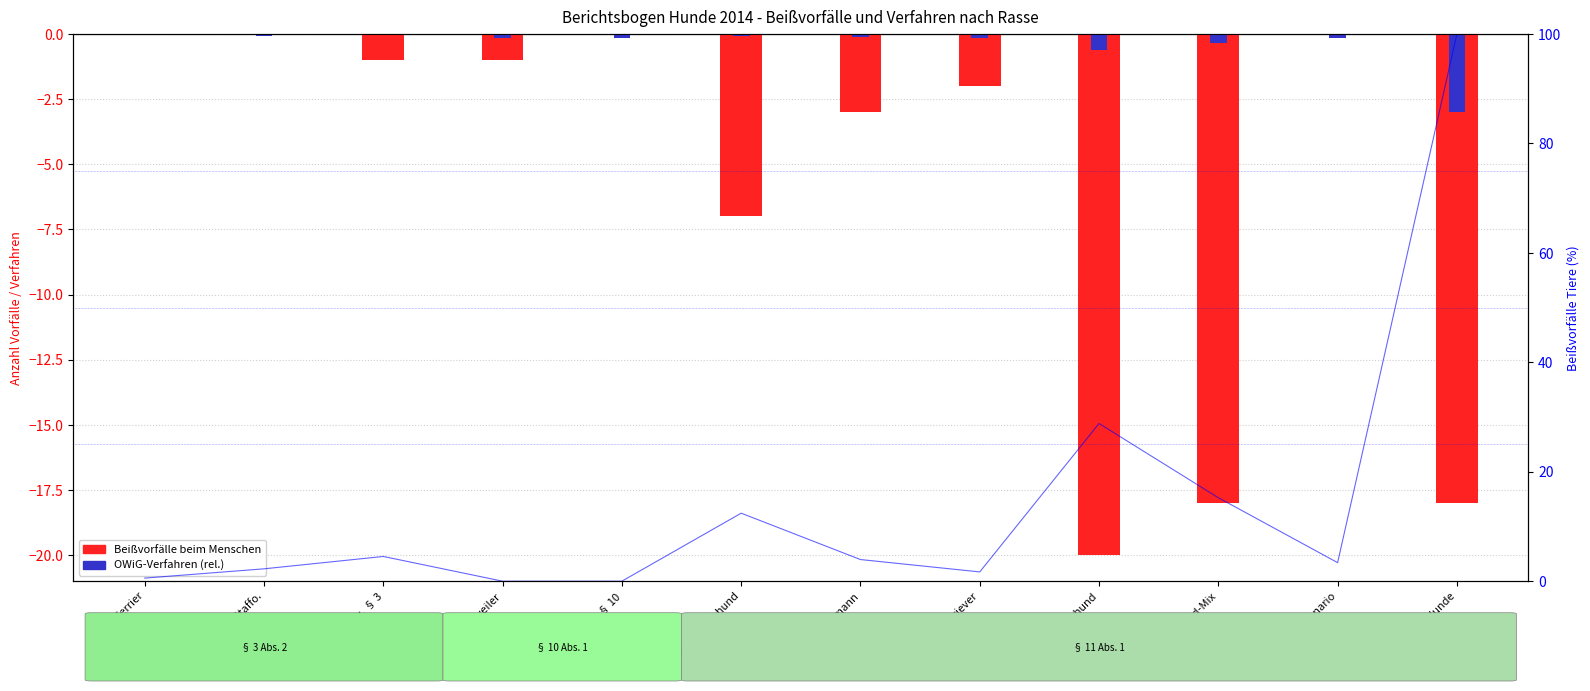

Count the number of categories in the chart.

12